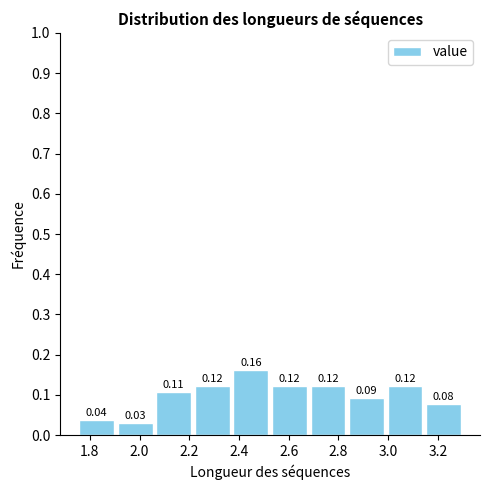

How tall is the bar that spans 3.145 to 3.300 on the x-axis? The bar edges are not printed on the chart, so give them approximately, as read against the axis.

0.08